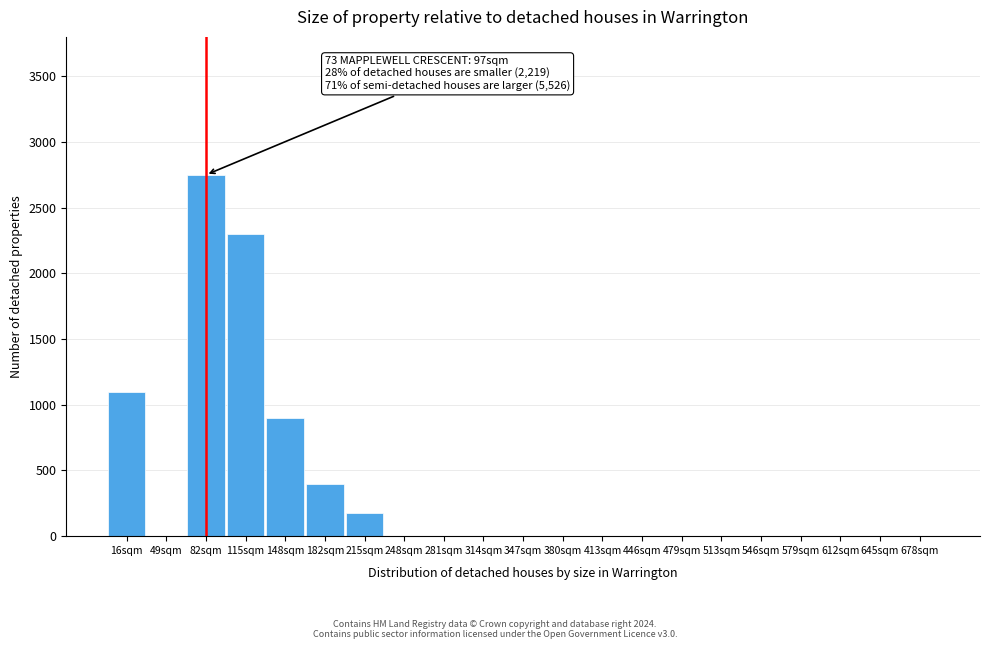

Reading left to right, list all the values displayed in this chart.

16sqm=1100	49sqm=0	82sqm=2750	115sqm=2300	148sqm=900	182sqm=400	215sqm=180	248sqm=0	281sqm=0	314sqm=0	347sqm=0	380sqm=0	413sqm=0	446sqm=0	479sqm=0	513sqm=0	546sqm=0	579sqm=0	612sqm=0	645sqm=0	678sqm=0